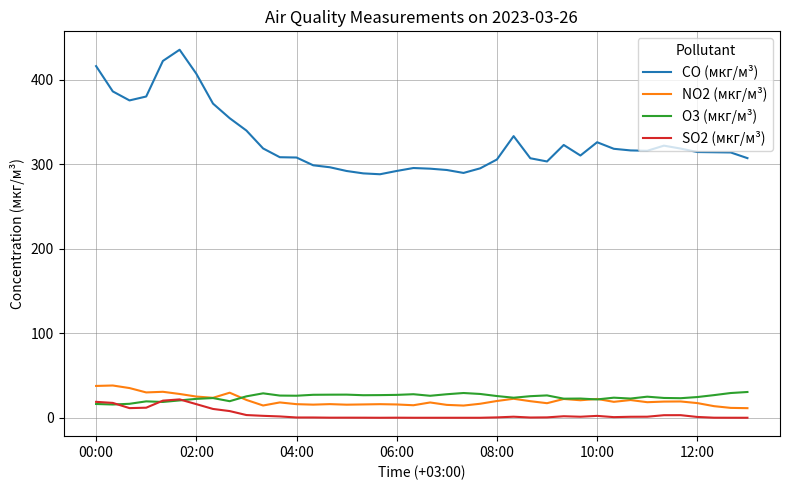

True or false: NO2 (мкг/м³) and SO2 (мкг/м³) cross at least once.

False